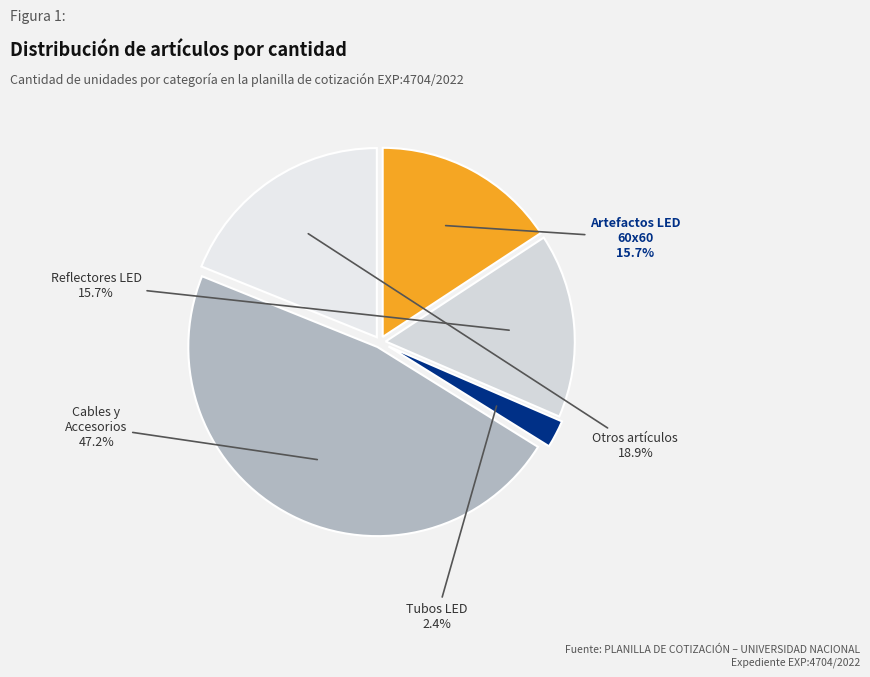

Count the number of slices in the pie.

5